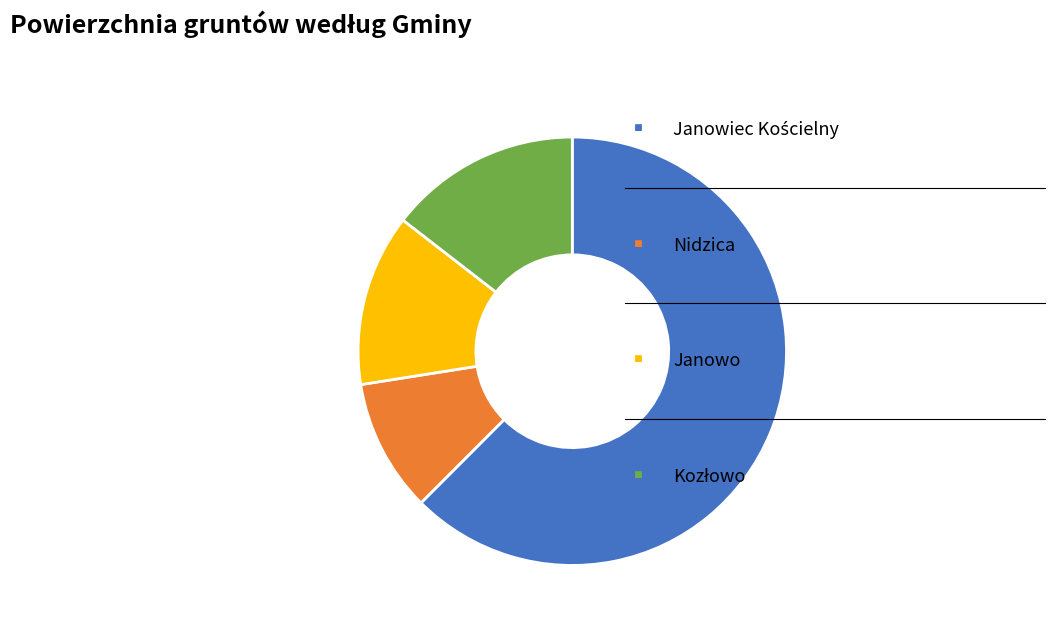

How many segments does this pie chart have?

4